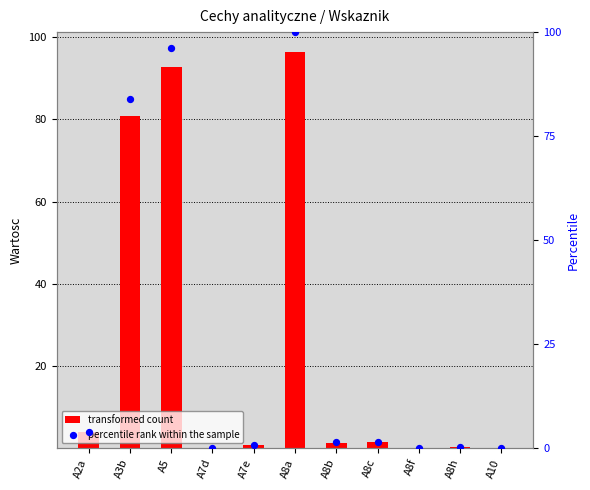

At which category is the sum across all series the highest?

A8a